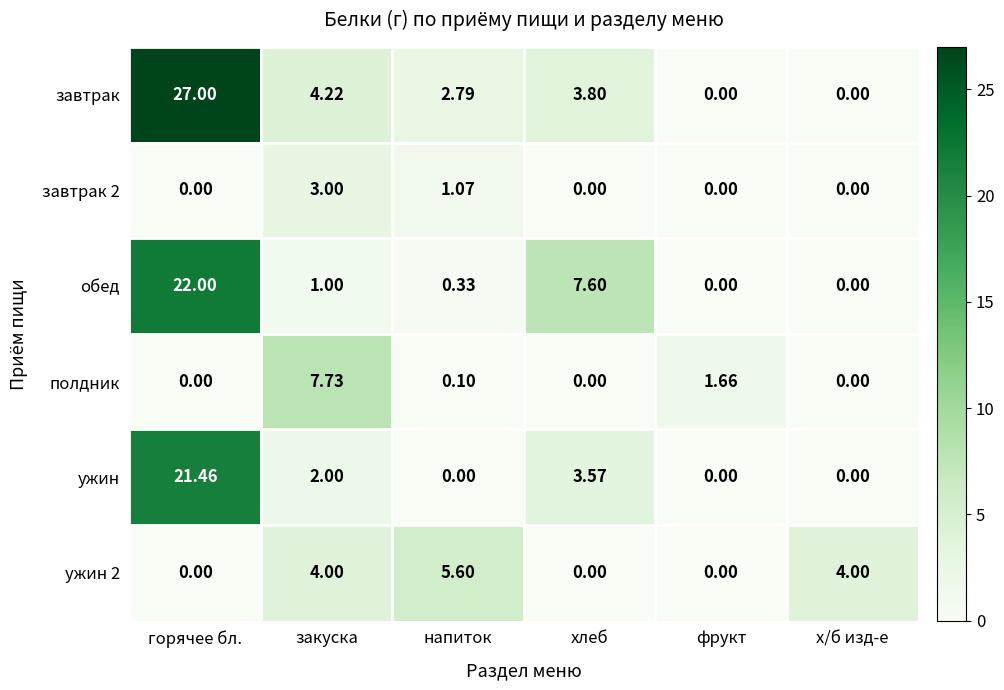

Which series changed the most between закуска and х/б изд-е?

полдник